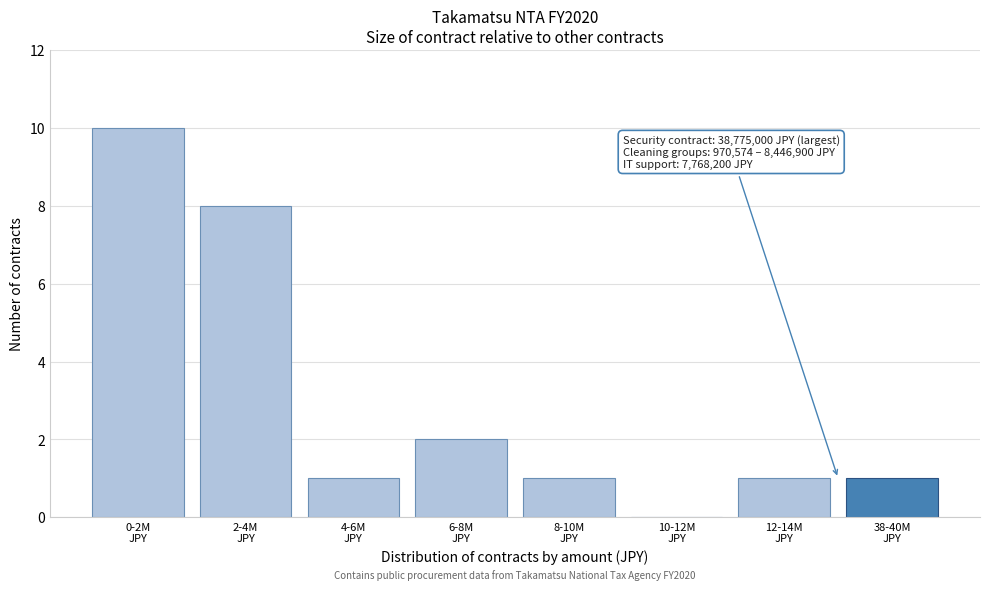

What is the sum of all values?

24